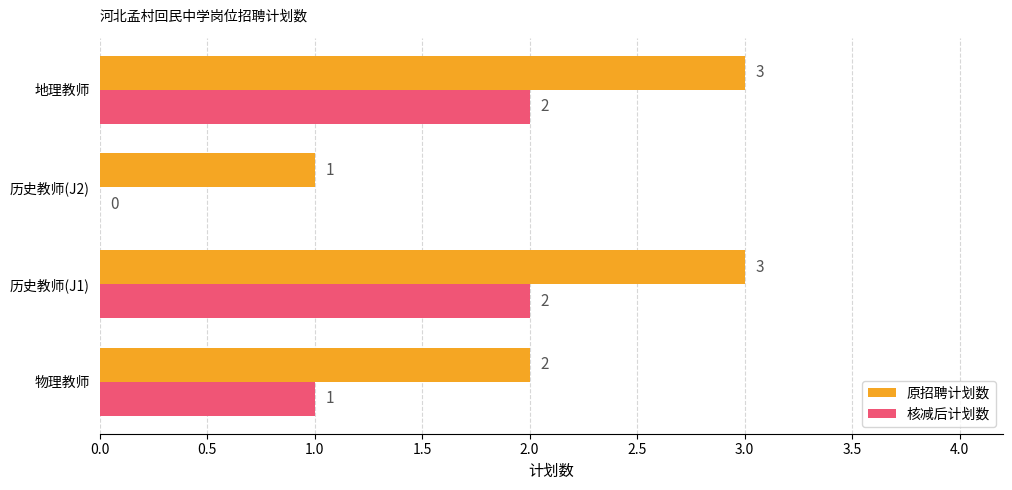

What is the sum of all 原招聘计划数 values?

9